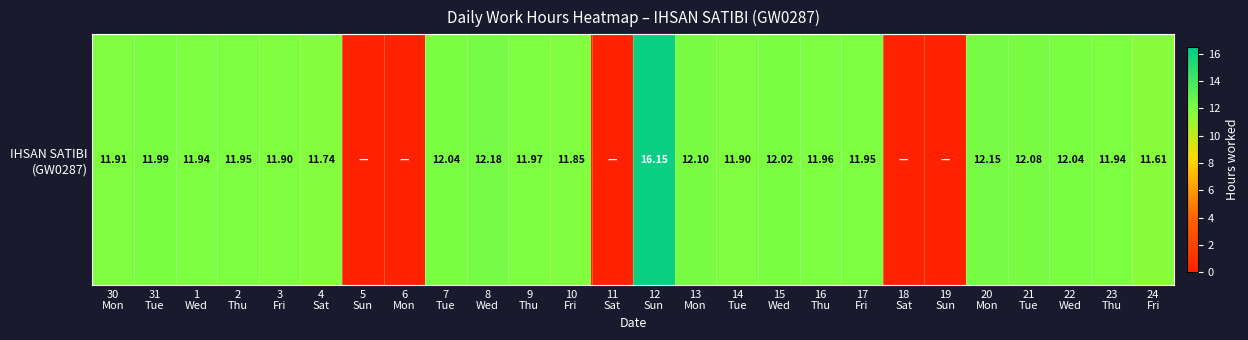

What is the maximum value shown in the chart?

16.1